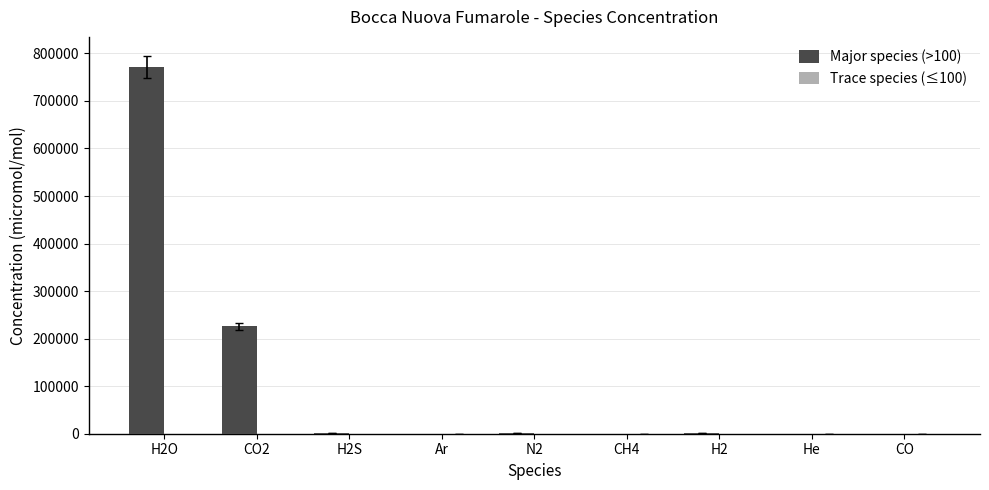

How many groups of bars are there?

9